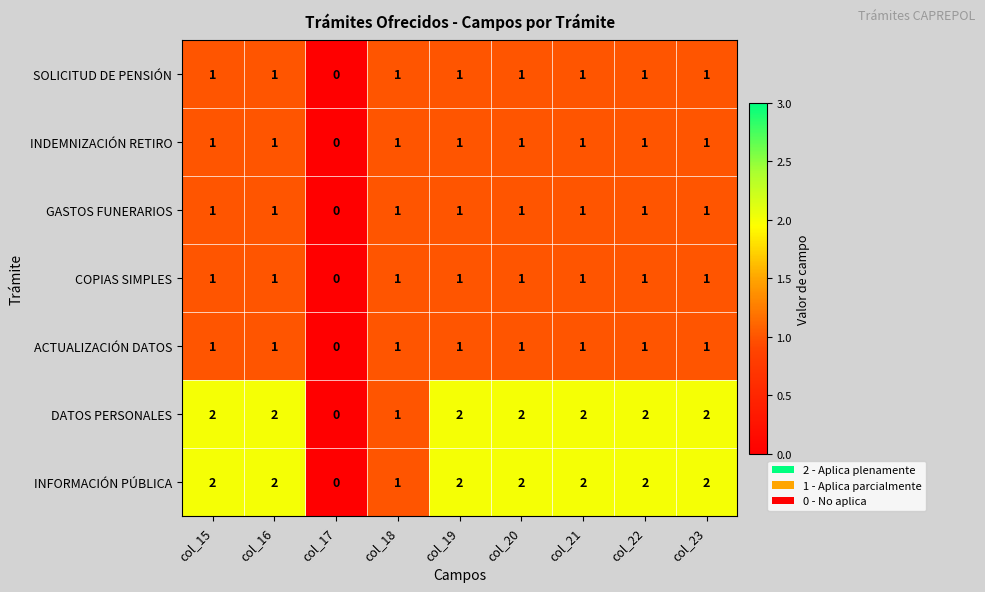

What is the total value across all series at col_16?

9